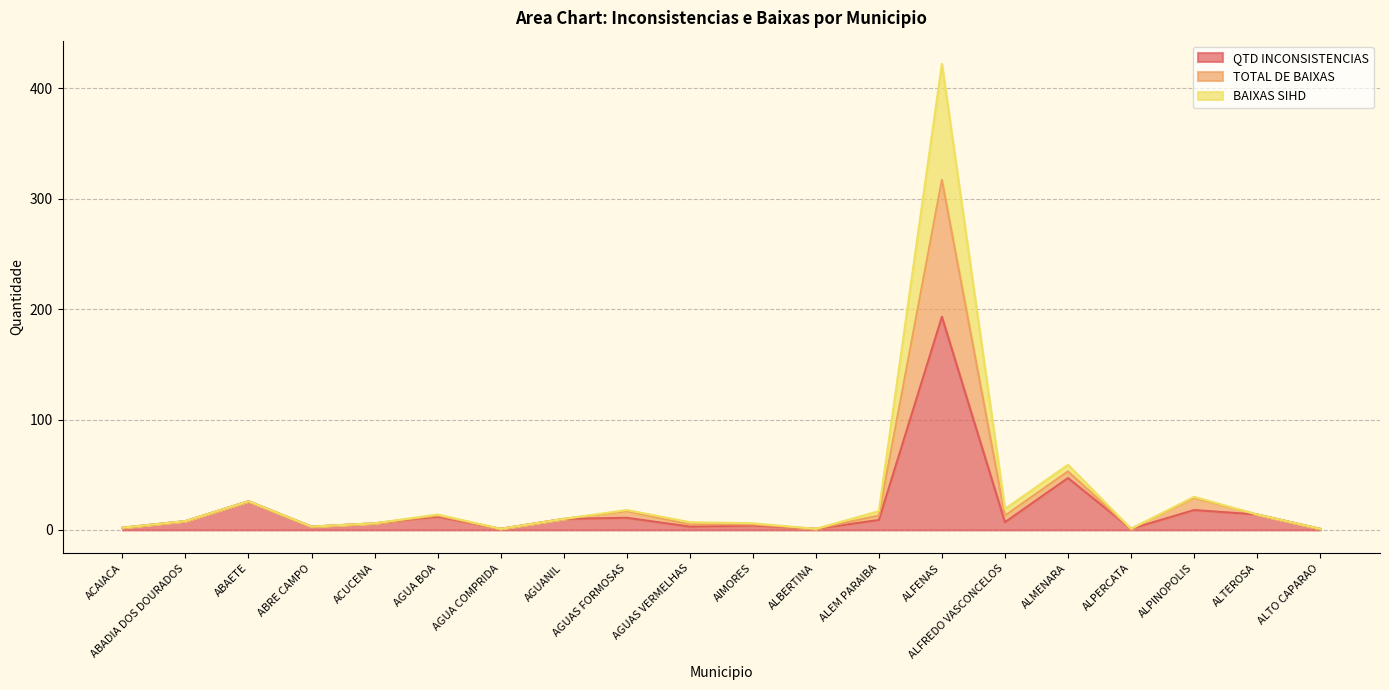

At which category does TOTAL DE BAIXAS reach its first local valley?

ABRE CAMPO